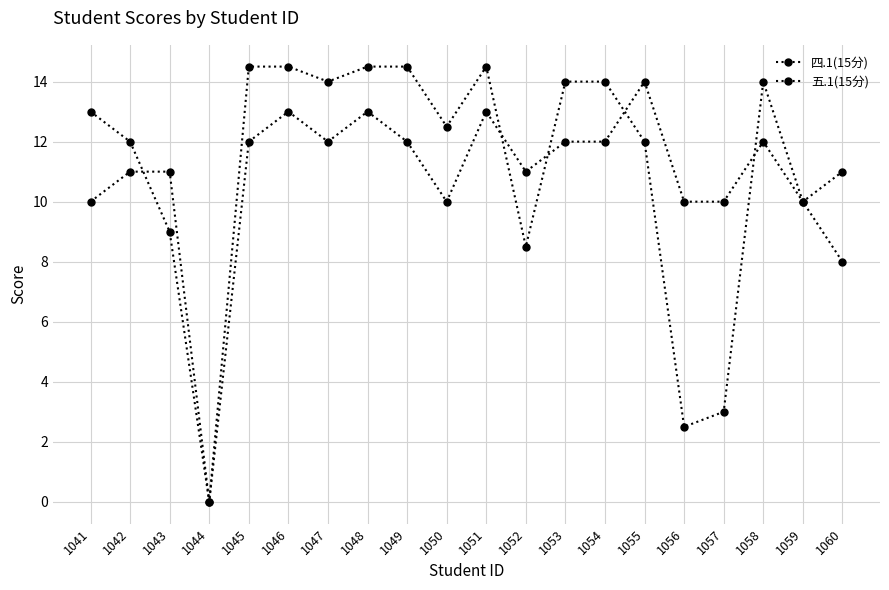

After their last crossing, which series has the higher values: 五.1(15分) or 四.1(15分)?

四.1(15分)